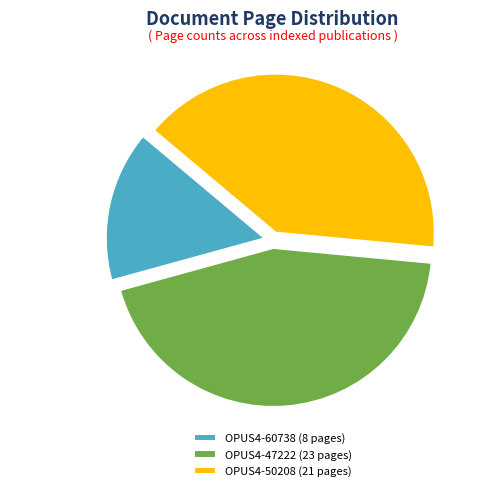

Does OPUS4-50208 account for over 50% of the chart?

No